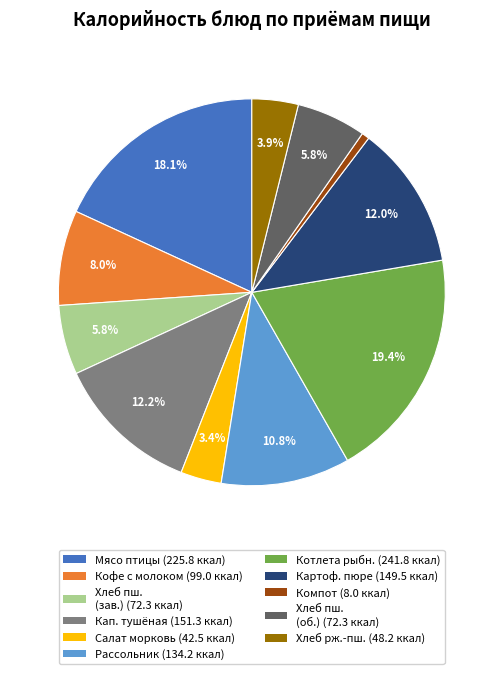

Is there a majority slice in this chart?

No